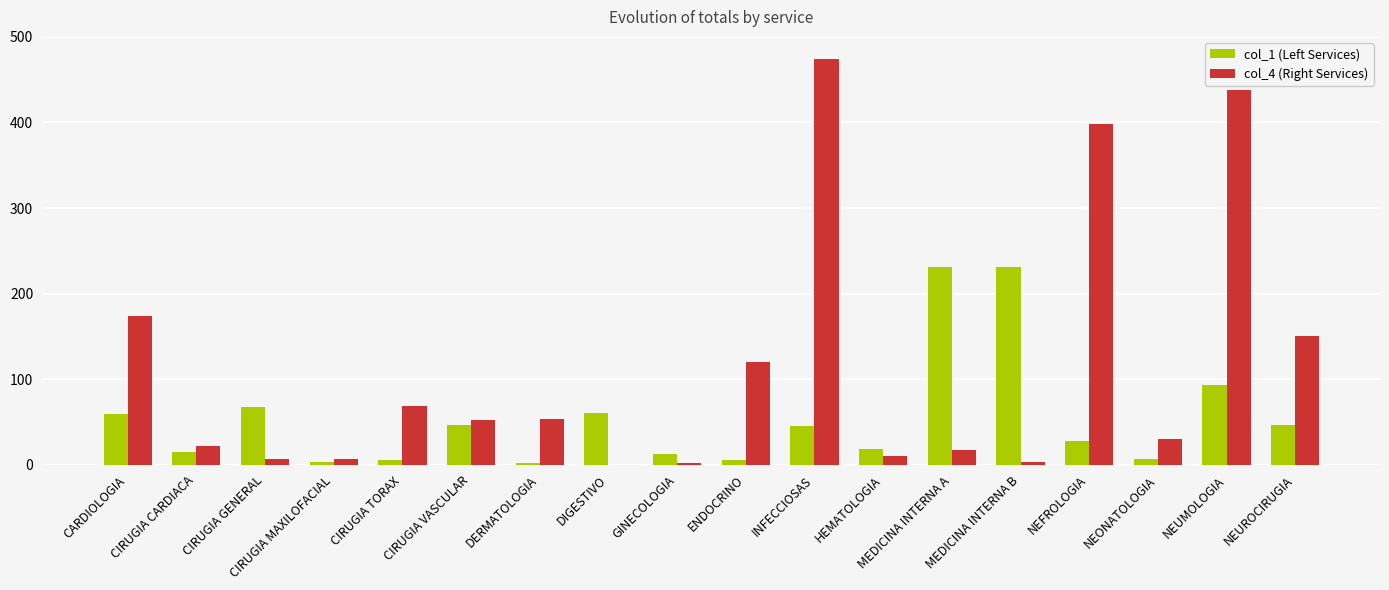

Is the value of col_1 (Left Services) at CIRUGIA GENERAL greater than the value of col_4 (Right Services) at DIGESTIVO?

Yes